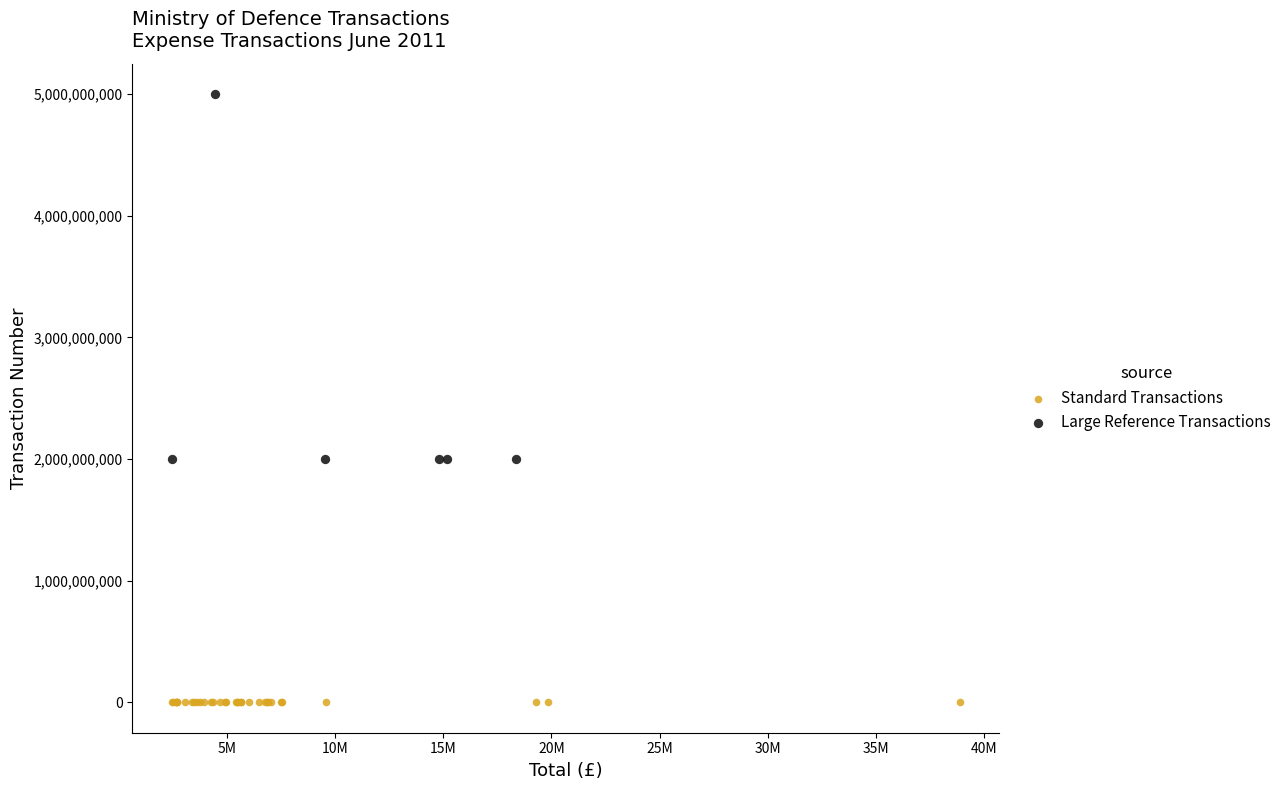

Which series contains the highest Y value?

Large Reference Transactions